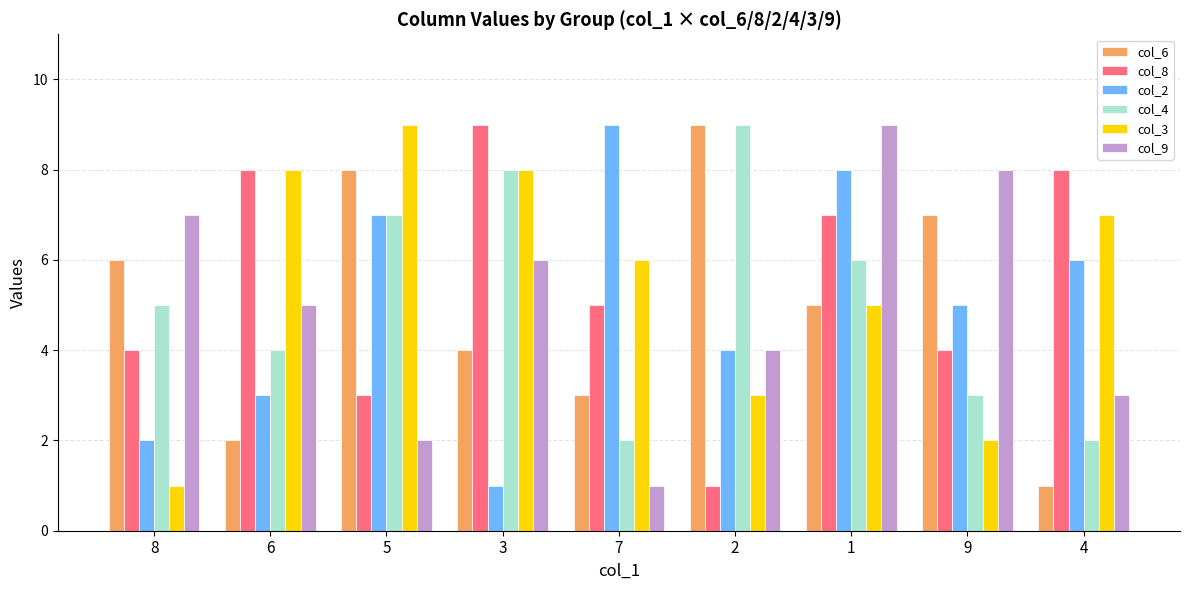

Reading right to left, what are all the values shown in this chart?

col_6: 1	7	5	9	3	4	8	2	6
col_8: 8	4	7	1	5	9	3	8	4
col_2: 6	5	8	4	9	1	7	3	2
col_4: 2	3	6	9	2	8	7	4	5
col_3: 7	2	5	3	6	8	9	8	1
col_9: 3	8	9	4	1	6	2	5	7